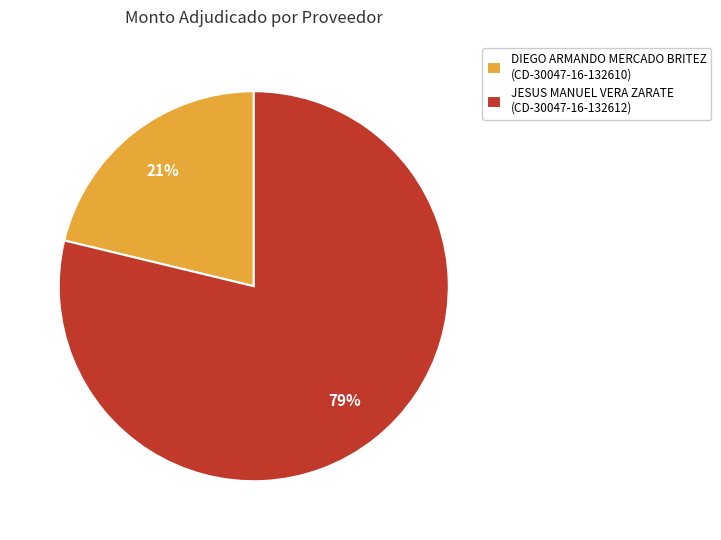

What is the majority slice?

JESUS MANUEL VERA ZARATE (CD-30047-16-132612)